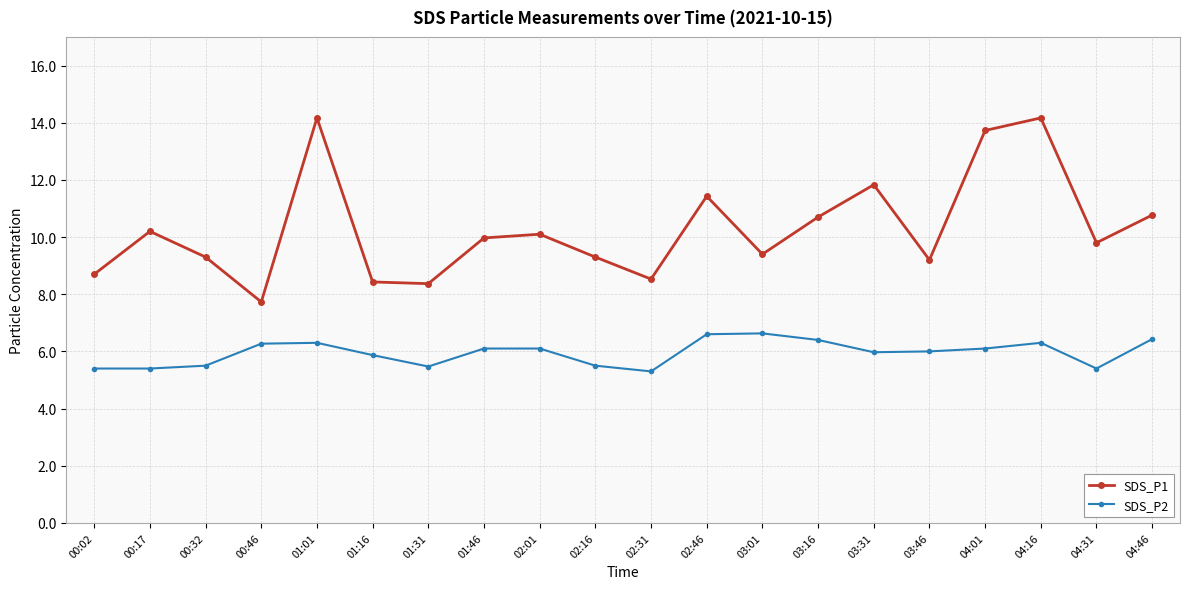

What are all the series names shown in the legend?

SDS_P1, SDS_P2